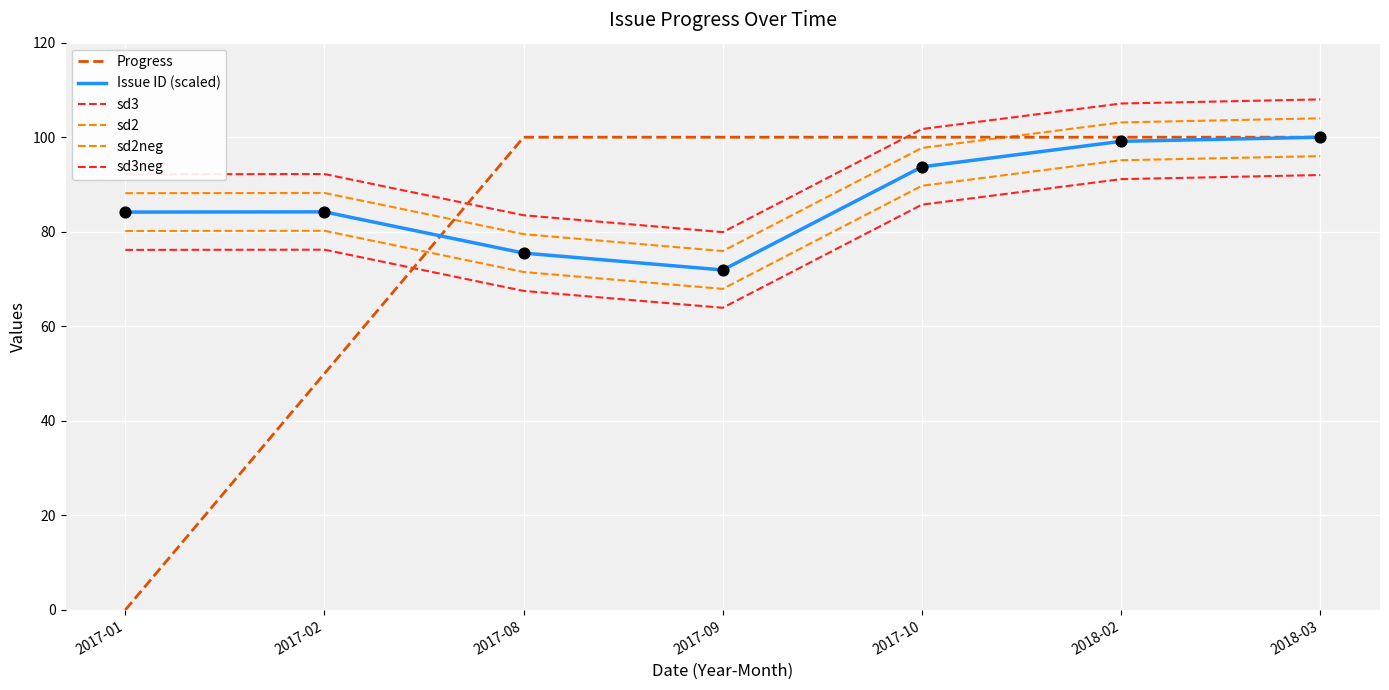

Is this an area chart (filled region under the line)?

No